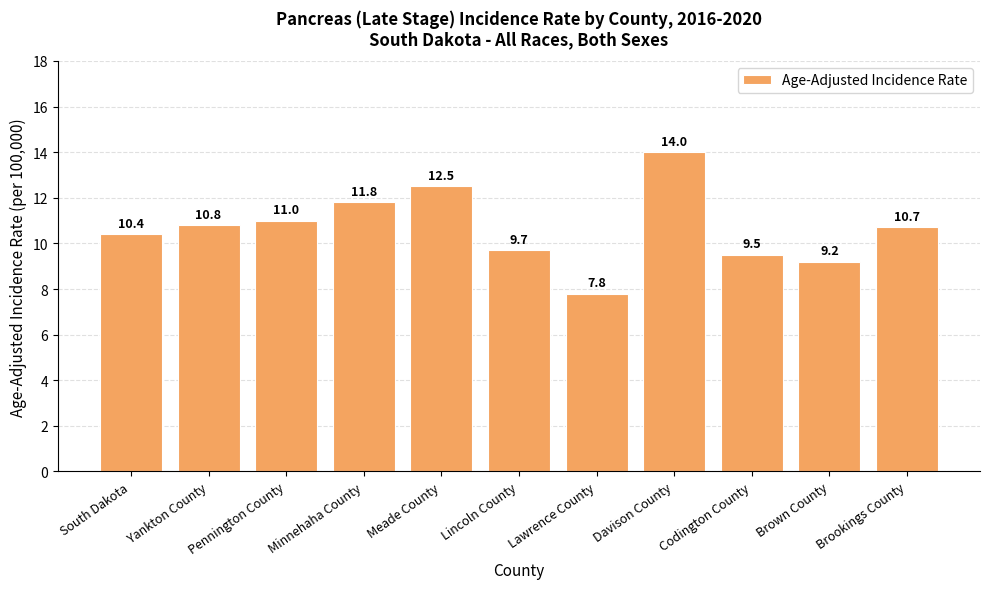

What value does the data have at Brown County?

9.2